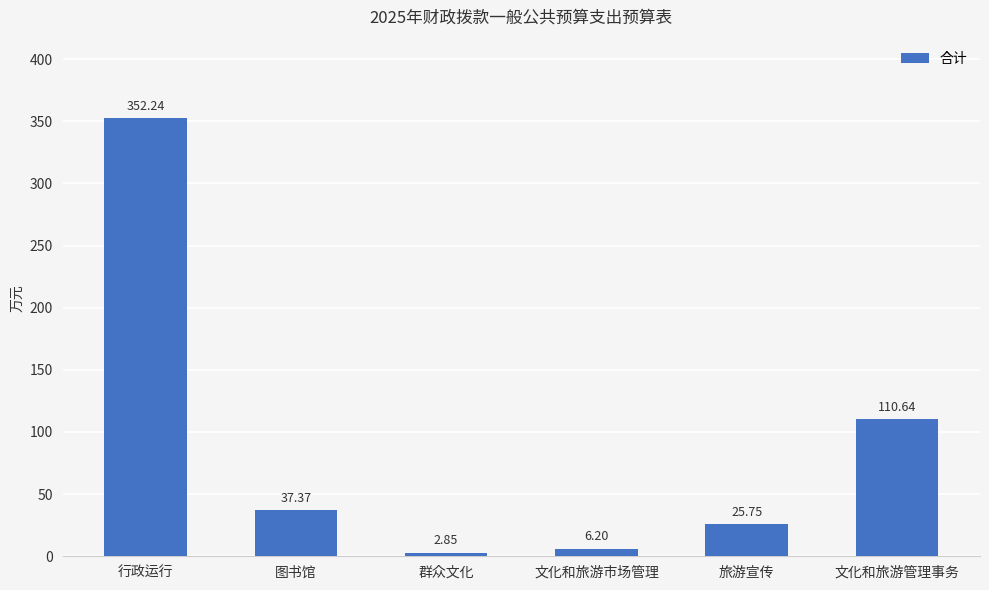

Rank the categories by value from lowest to highest.

群众文化, 文化和旅游市场管理, 旅游宣传, 图书馆, 文化和旅游管理事务, 行政运行